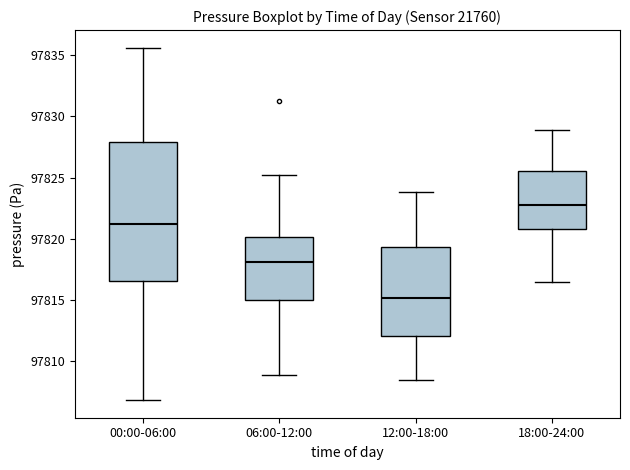

Reading left to right, transcribe this box plot: for each box, give where its median line is, the range the box spans, and where its two whiskers end, as read against the y-axis. The values are not printed on the chart, so give them approximately, as read against the axis.

00:00-06:00: median 97821.0, box 97816.5 to 97828.0, whiskers 97807.0 to 97835.5
06:00-12:00: median 97818.0, box 97815.0 to 97820.0, whiskers 97809.0 to 97825.0
12:00-18:00: median 97815.0, box 97812.0 to 97819.5, whiskers 97808.5 to 97824.0
18:00-24:00: median 97823.0, box 97821.0 to 97825.5, whiskers 97816.5 to 97829.0